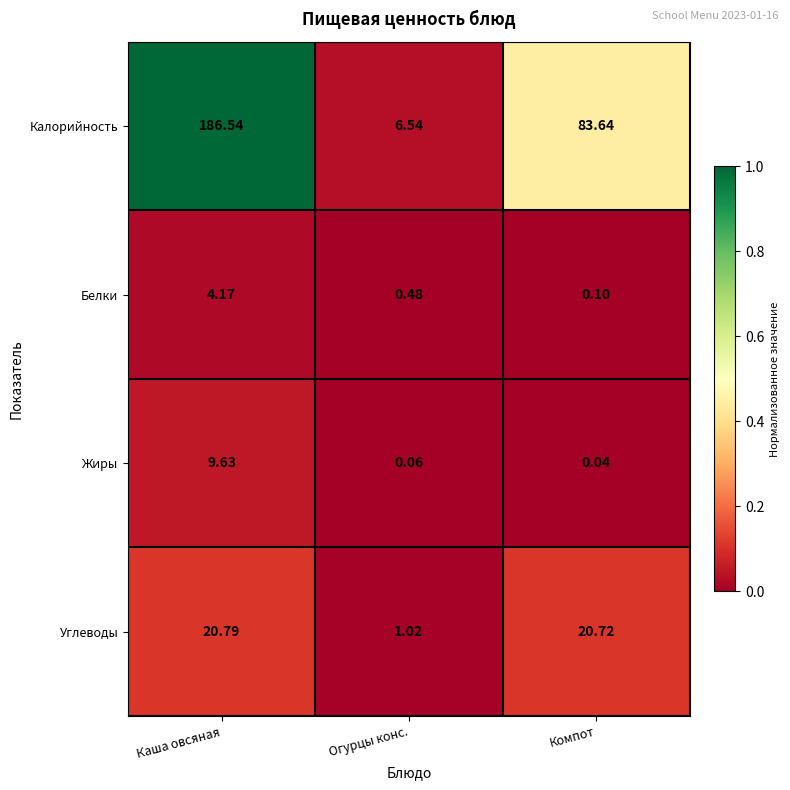

Which series changed the most between Каша овсяная and Огурцы конс.?

Калорийность